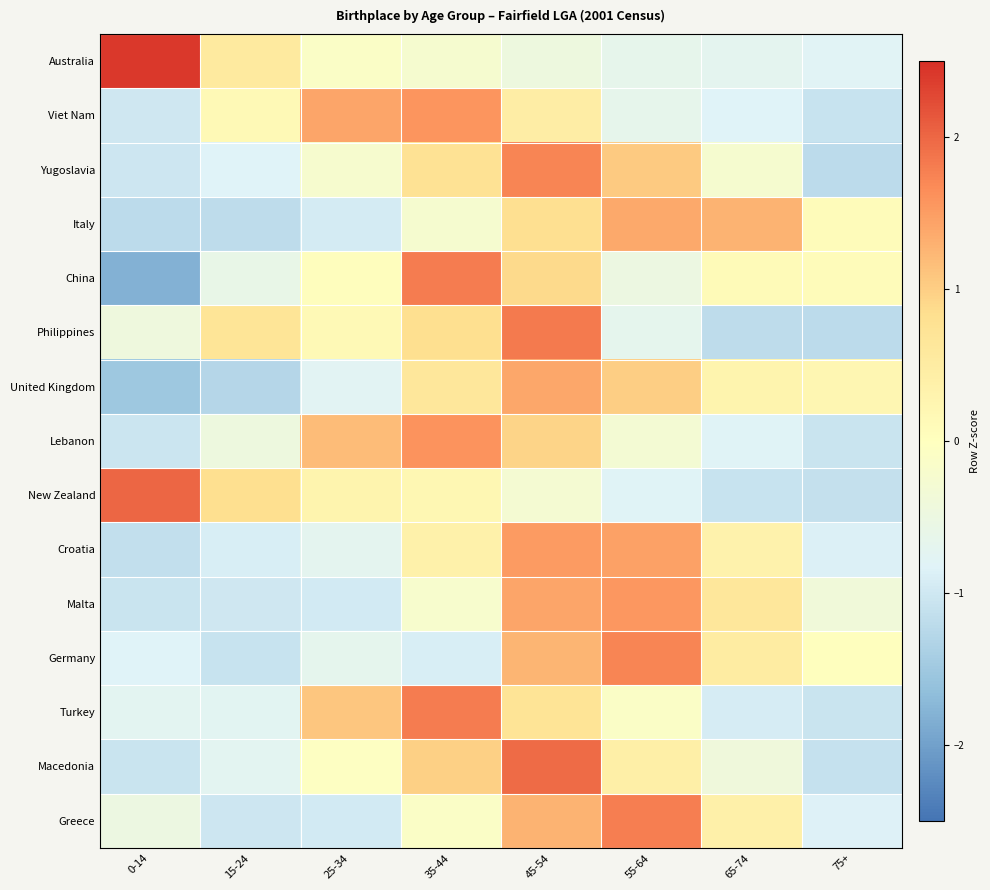

How many data points does each series have?

8